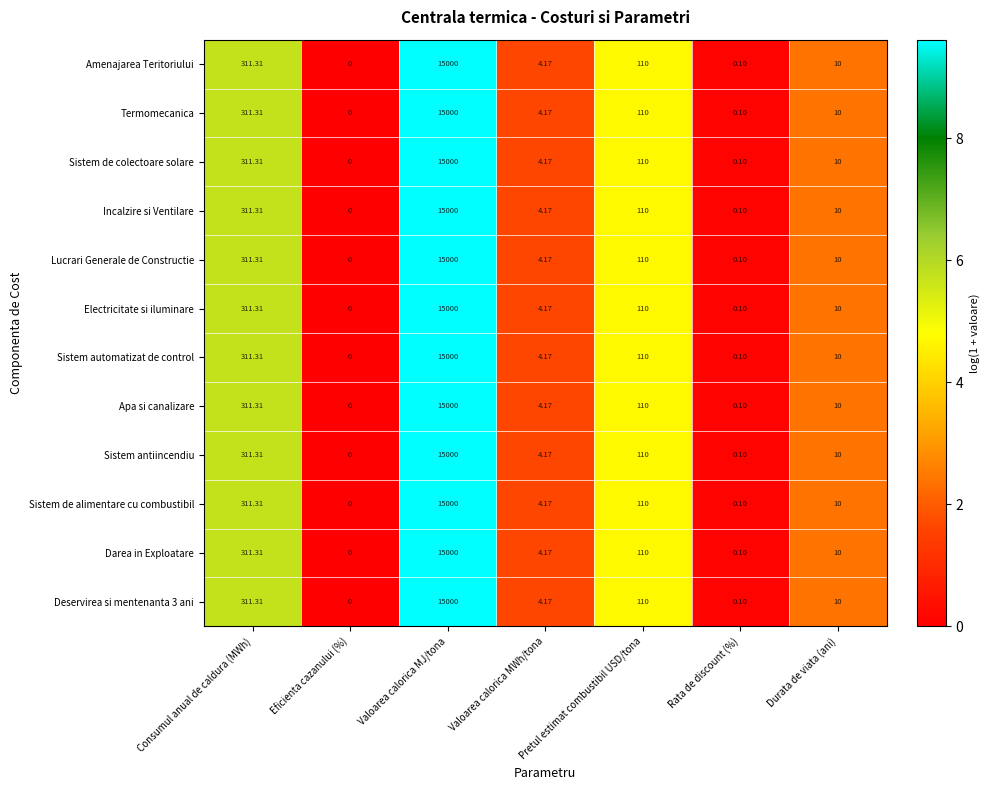

Rank the categories by Deservirea si mentenanta 3 ani value from lowest to highest.

Eficienta cazanului (%), Rata de discount (%), Valoarea calorica MWh/tona, Durata de viata (ani), Pretul estimat combustibil USD/tona, Consumul anual de caldura (MWh), Valoarea calorica MJ/tona